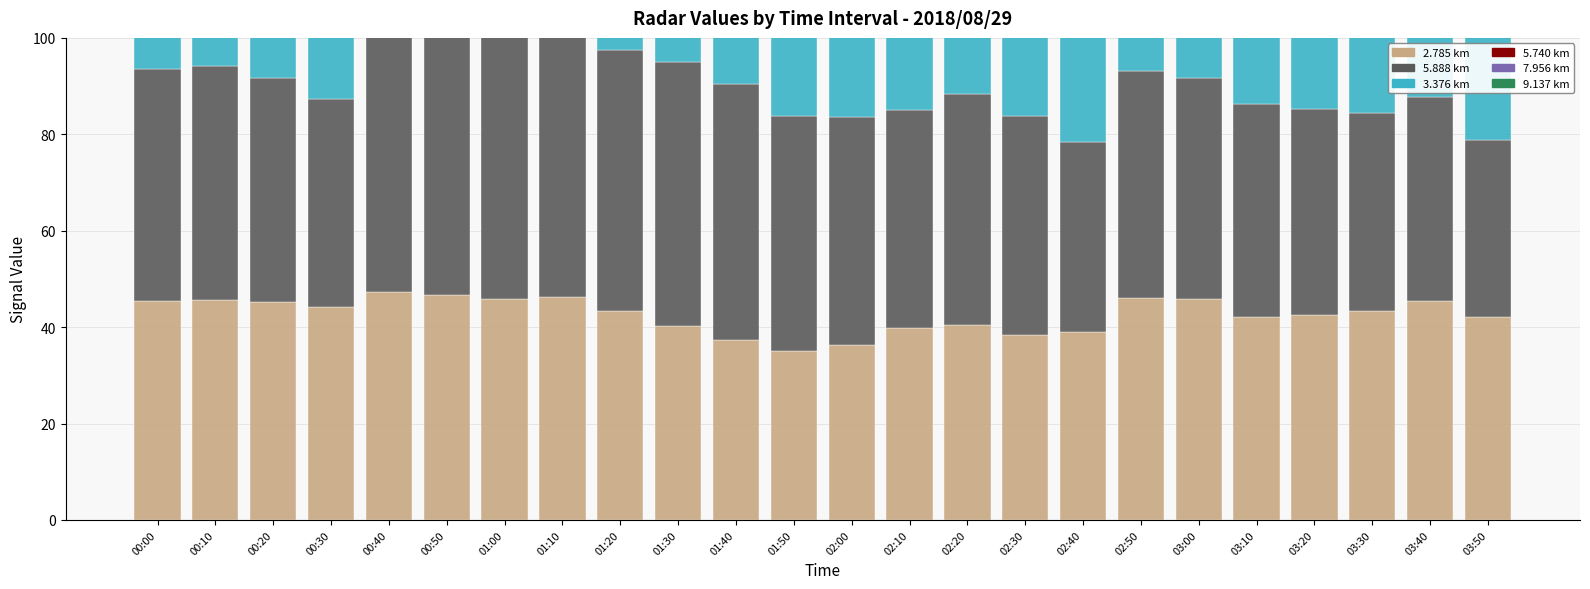

Which series has the widest spread of values?

5.888